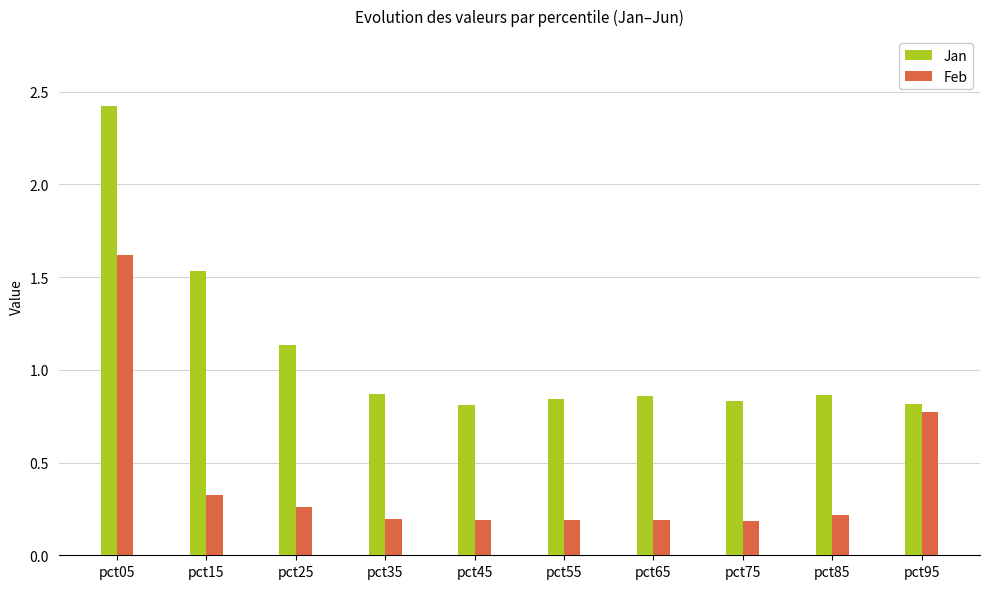

What are all the series names shown in the legend?

Jan, Feb